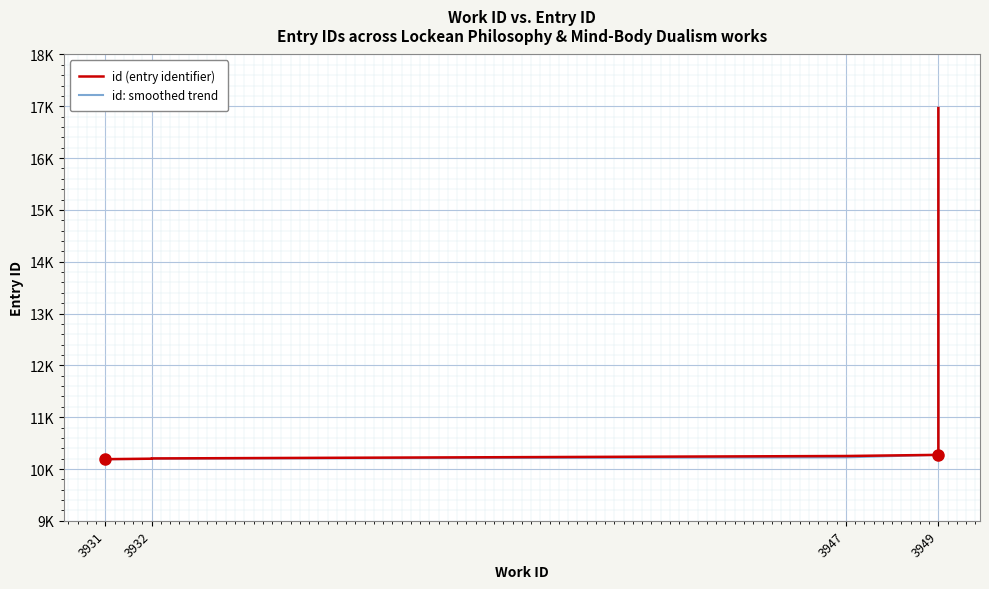

Reading left to right, extract all data points from this chart.

id (entry identifier): 10190	10199	10200	10204	10251	10273	16966
id: smoothed trend: 10190	10194	10197	10200	10225	10273	16966